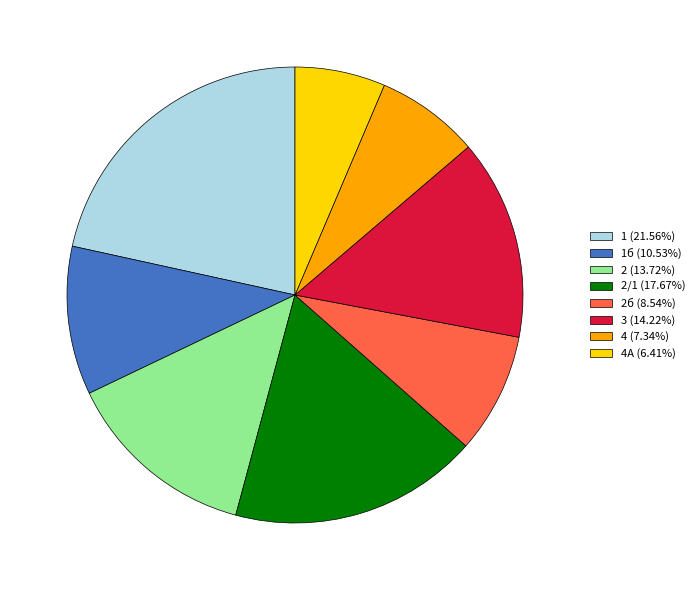

Do 4 (7.34%) and 2/1 (17.67%) together represent more than half of the pie?

No